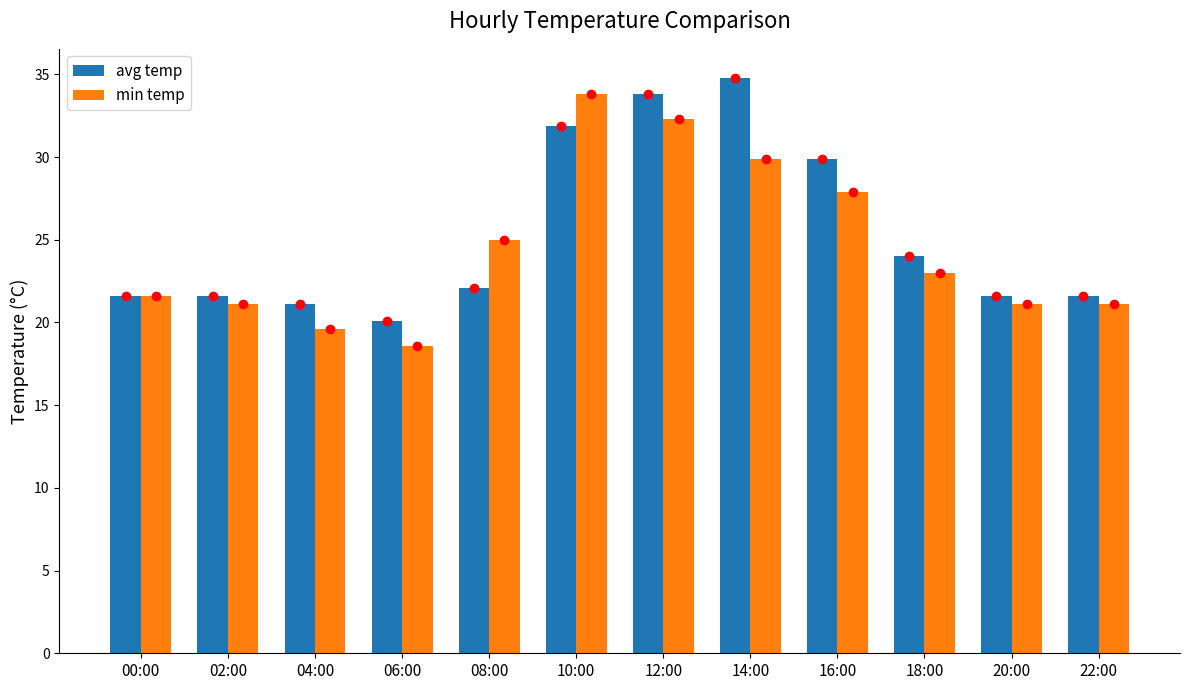

What is the spread (max minus min) of values at 06:00?

1.5